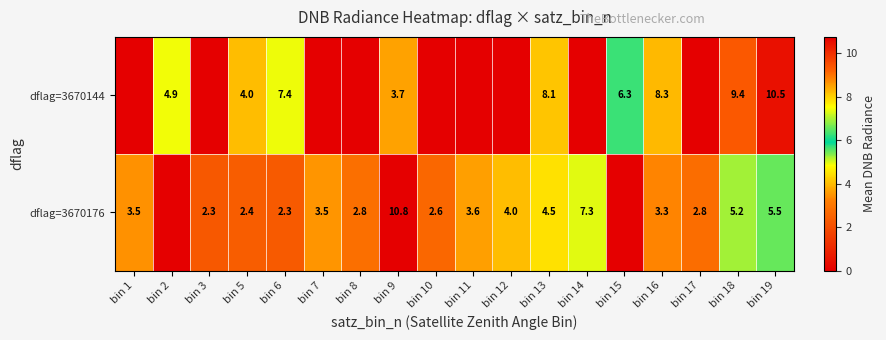

What is the difference between the highest and lowest values at bin 6?

5.1